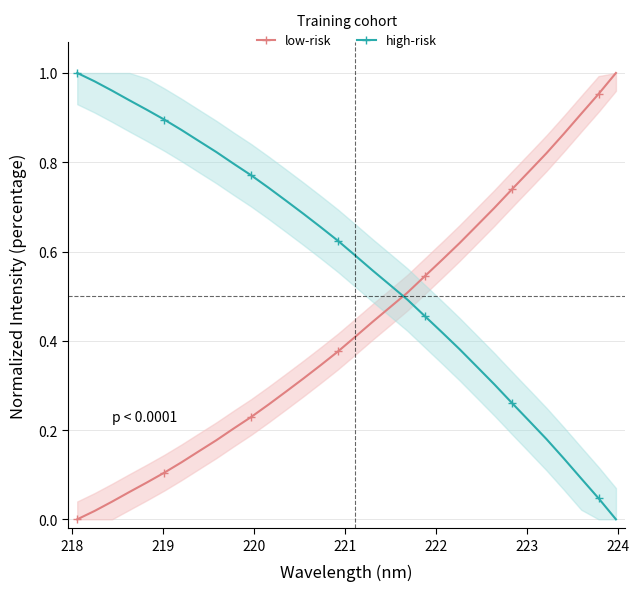

What is the average value of the high-risk series?

0.6